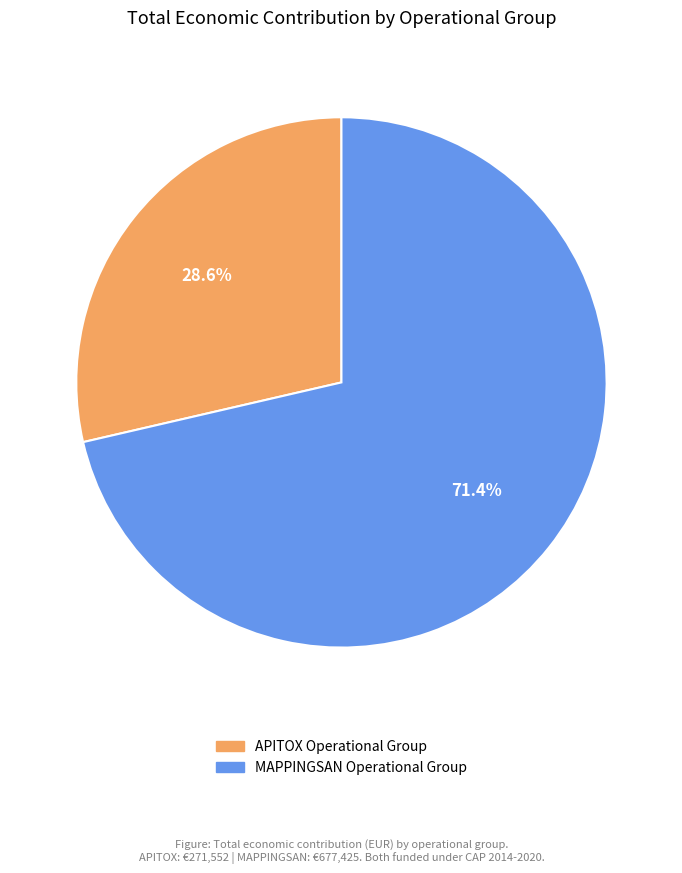

Rank the categories by value from highest to lowest.

MAPPINGSAN Operational Group, APITOX Operational Group